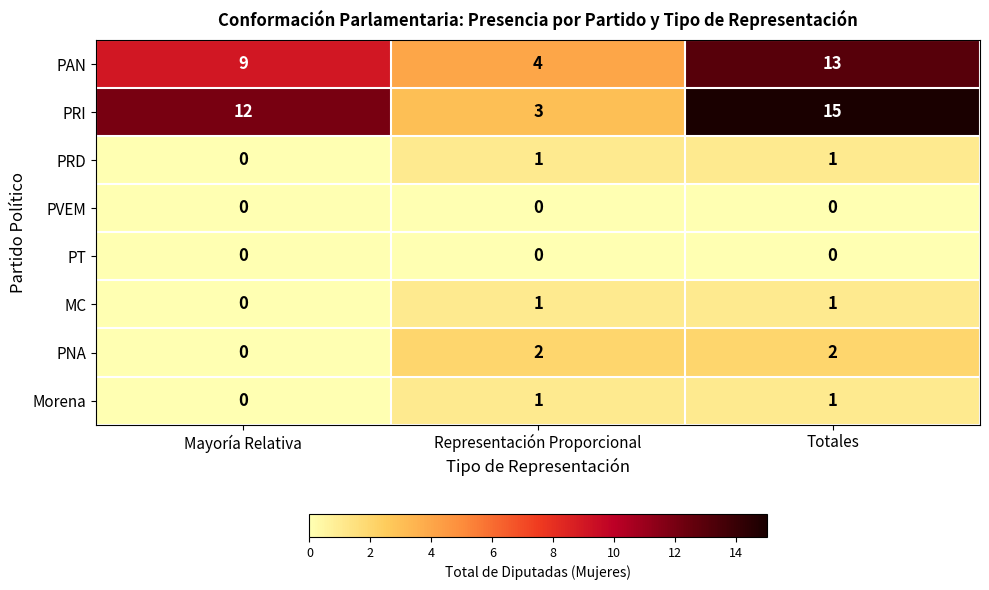

What value does the PAN series have at Representación Proporcional?

4